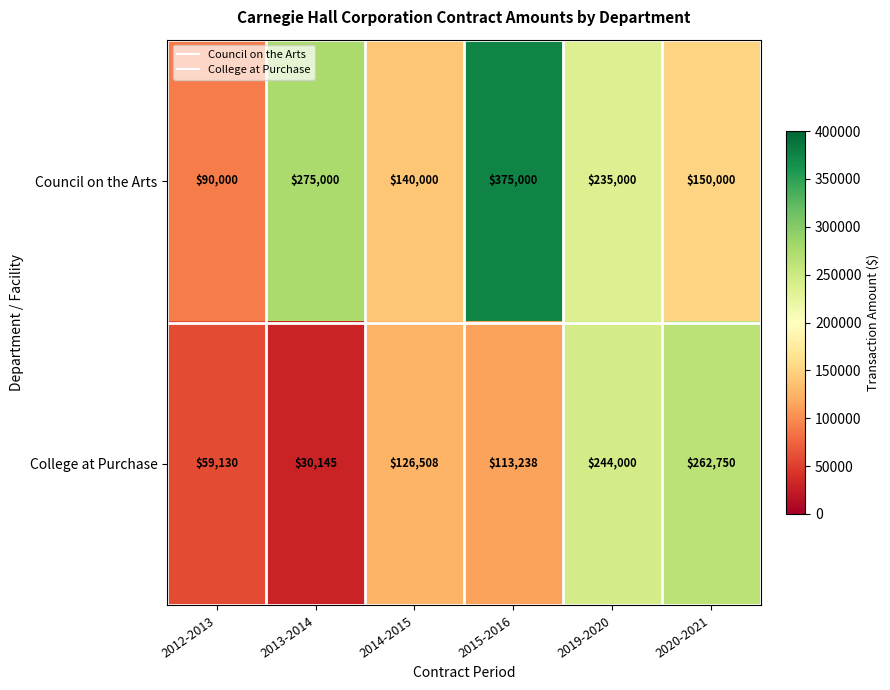

What is the difference between the second highest and second lowest values in the College at Purchase series?

184870